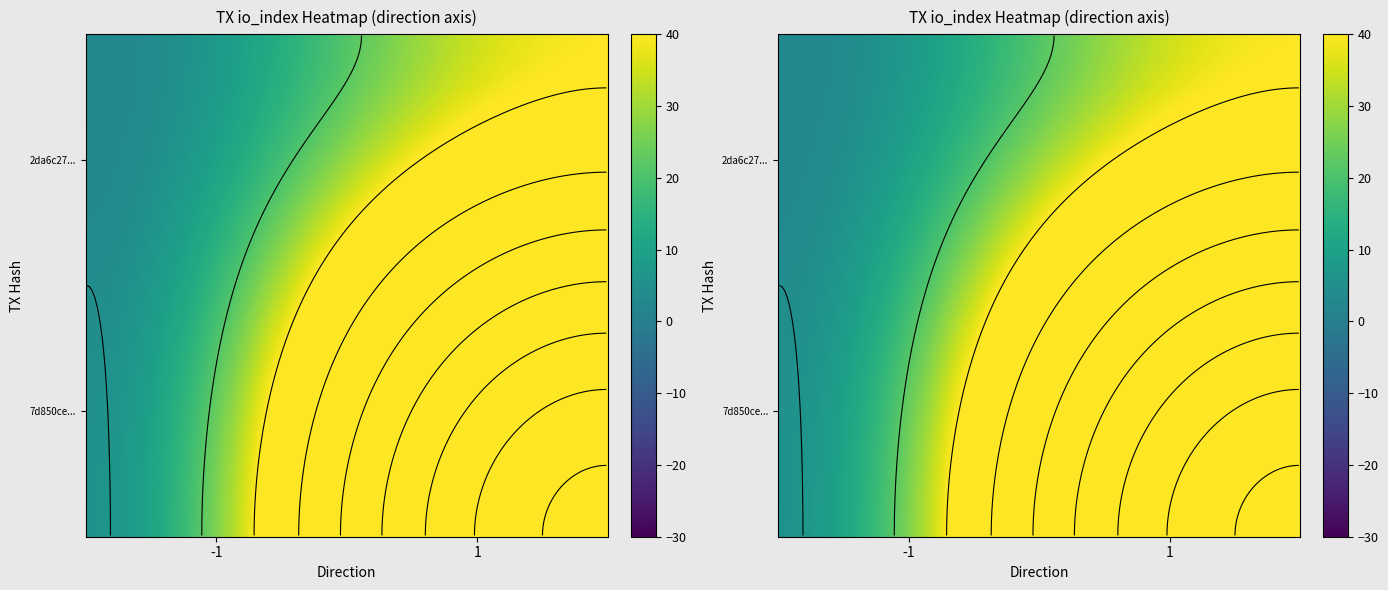

List the series in order of their peak value, highest first.

7d850ce..., 2da6c27...